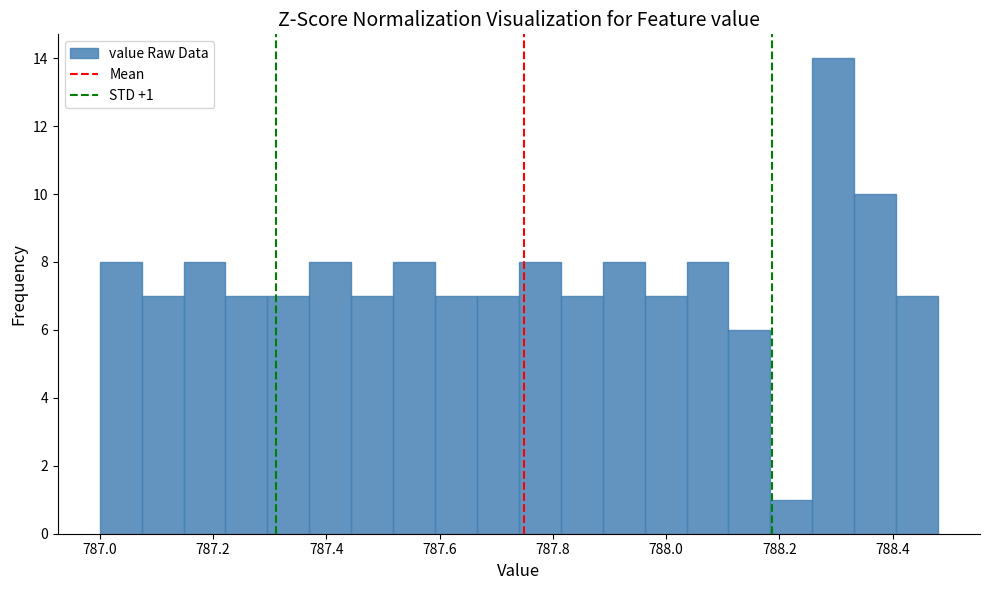

Around what value on the x-axis is the tallest bar? Give the approximate position of its centre, as read against the axis.

788.30